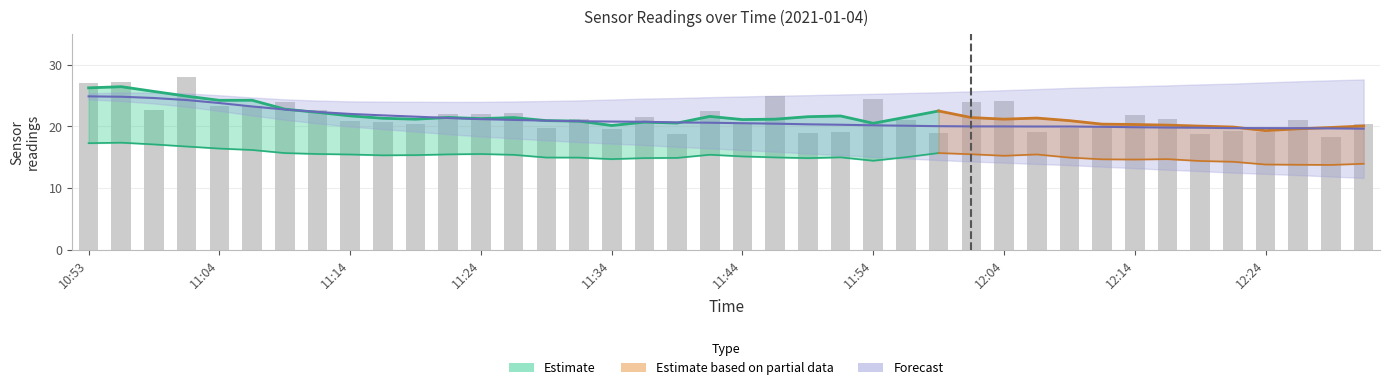

What is the total value across all series at 12:31?

40.0